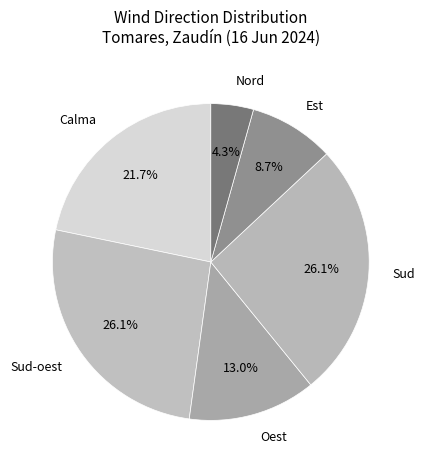

Is it true that Nord is 17% of the pie?

False